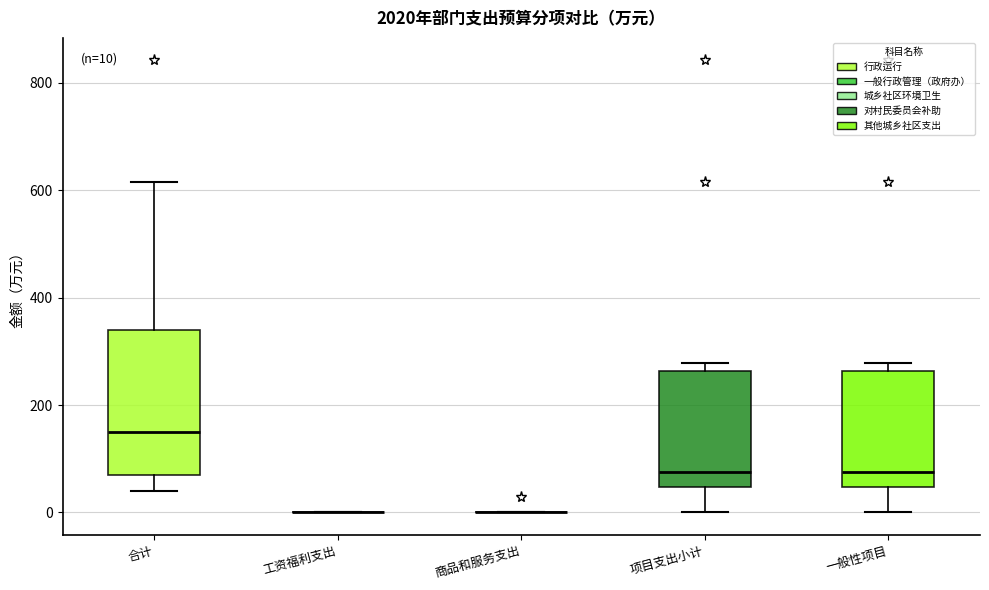

Comparing the boxes themselves (not the whiskers), which one is the tallest?

合计